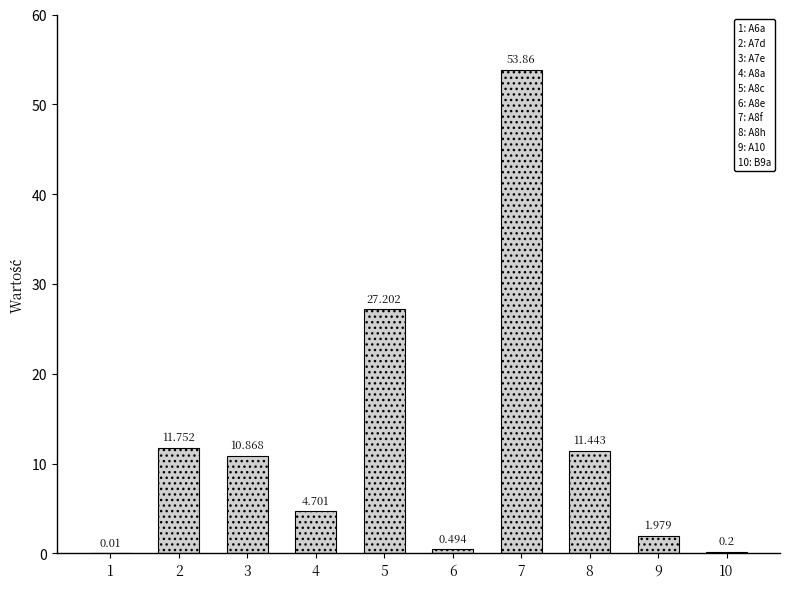

Reading right to left, transcribe all the data shown in this chart.

10=0.2	9=2.0	8=11.4	7=53.9	6=0.5	5=27.2	4=4.7	3=10.9	2=11.8	1=0.0